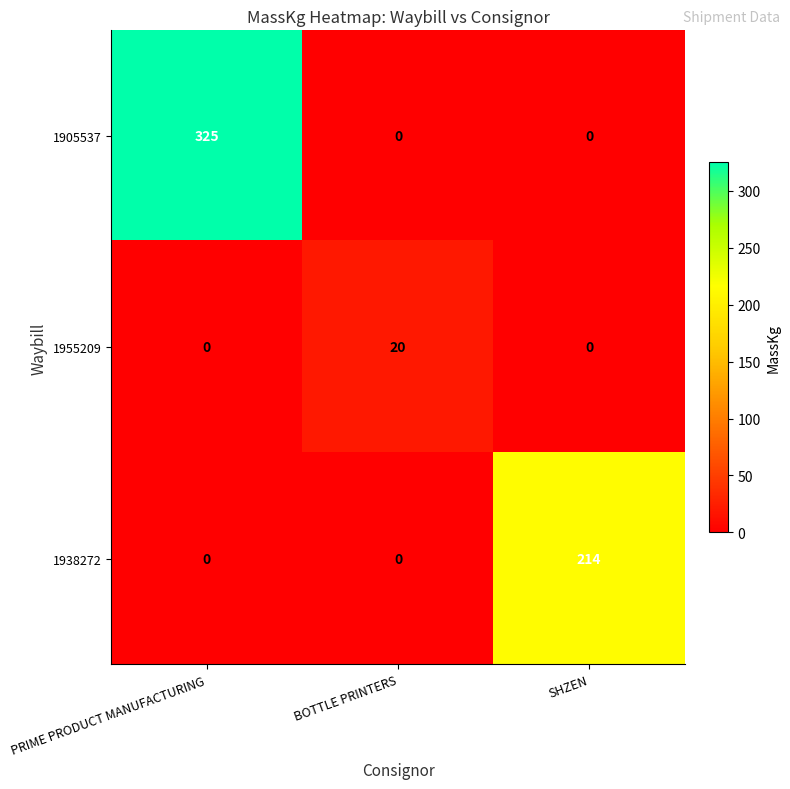

Rank the series by their average value, from highest to lowest.

1905537, 1938272, 1955209